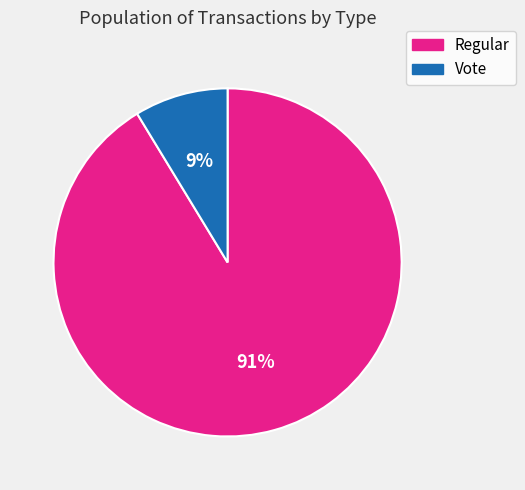

To the nearest percent, what portion does Vote represent?

9%